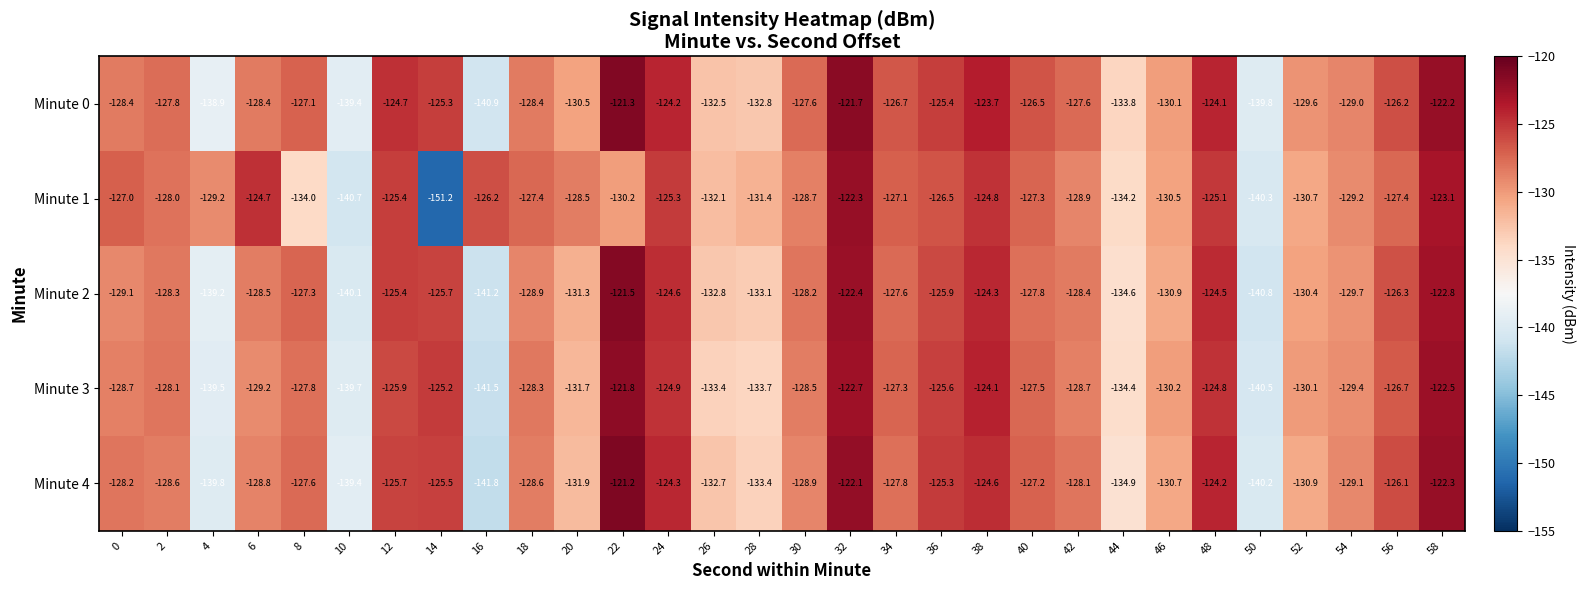

The Minute 3 series shows -207.4 at 2. True or false?

False